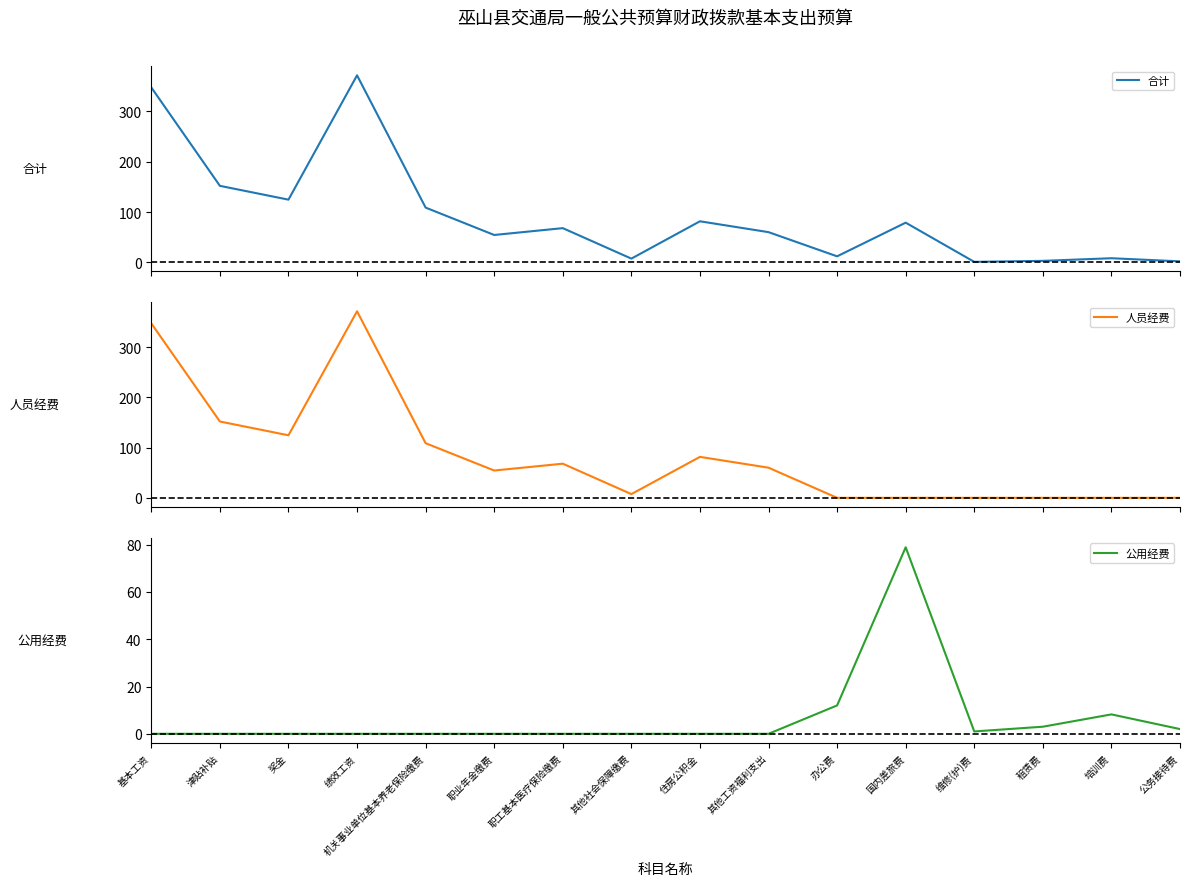

Where is the first local minimum for 人员经费?

奖金